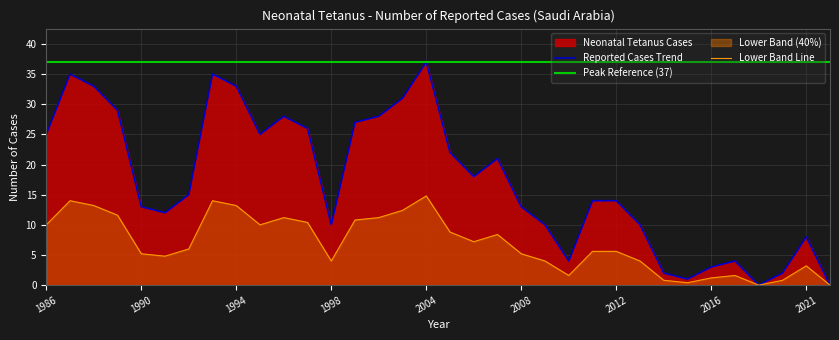

What is the highest value of the Lower Band Line series?

14.8